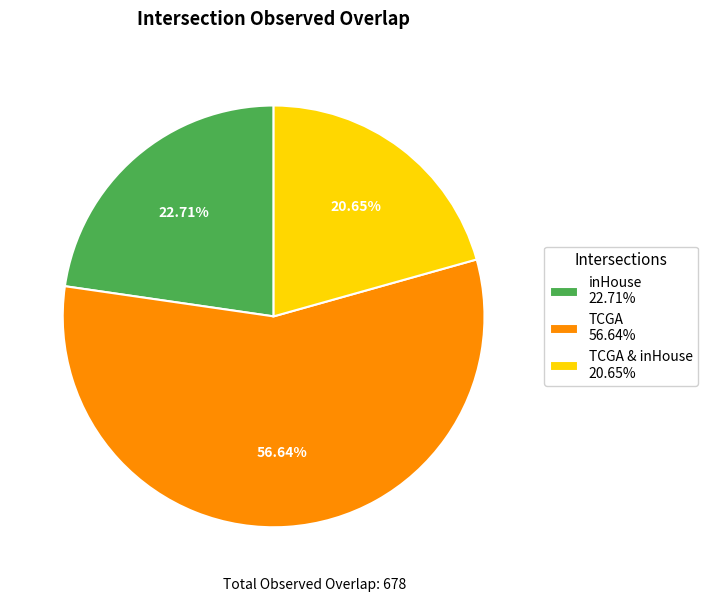

Which slice is the smallest?

TCGA & inHouse 20.65%